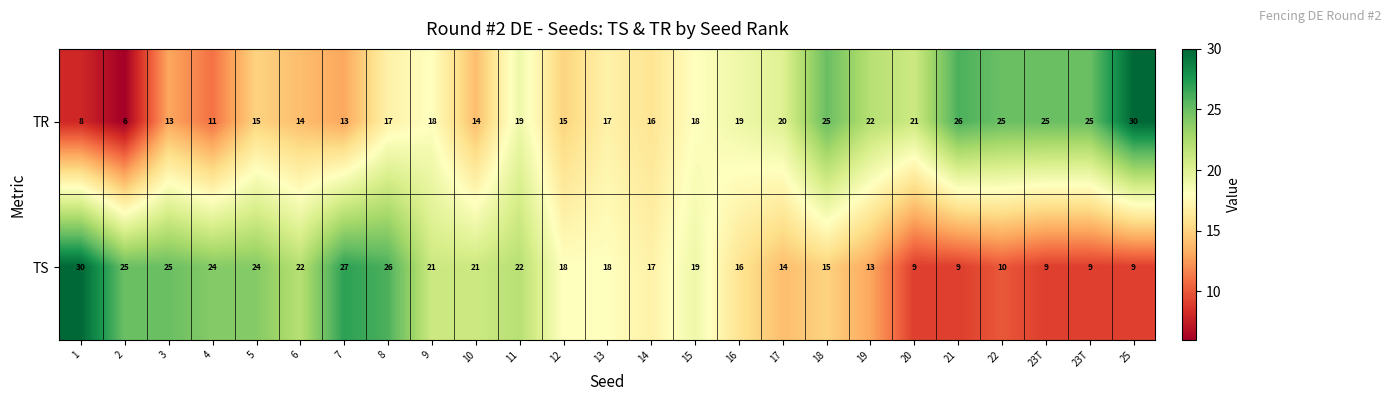

How many categories are shown in the chart?

25